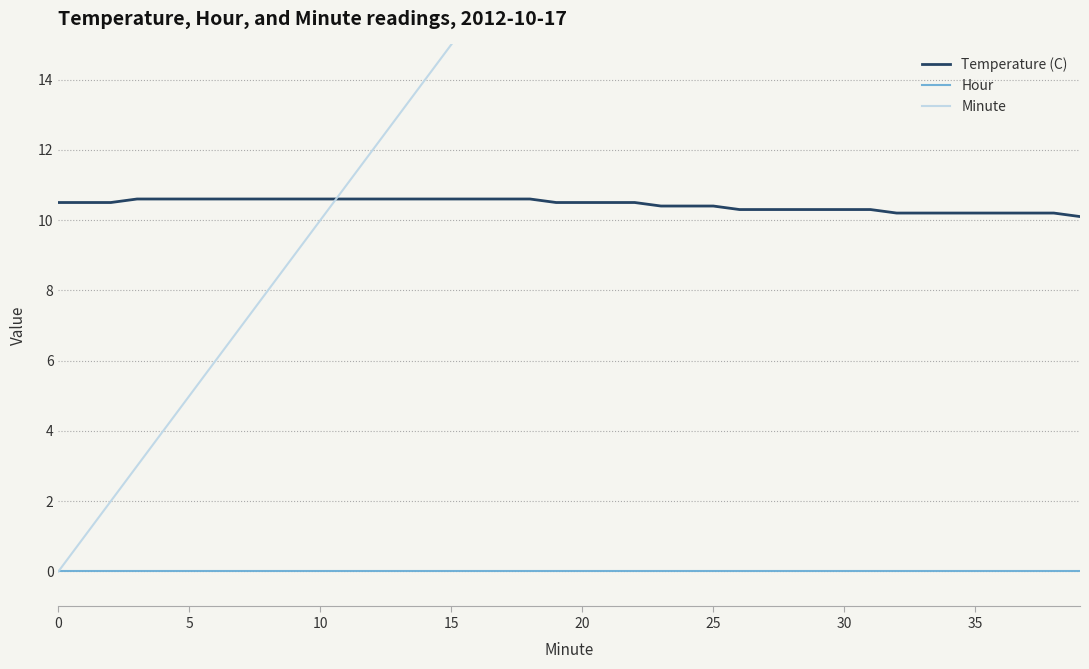

How many series are shown in this chart?

3